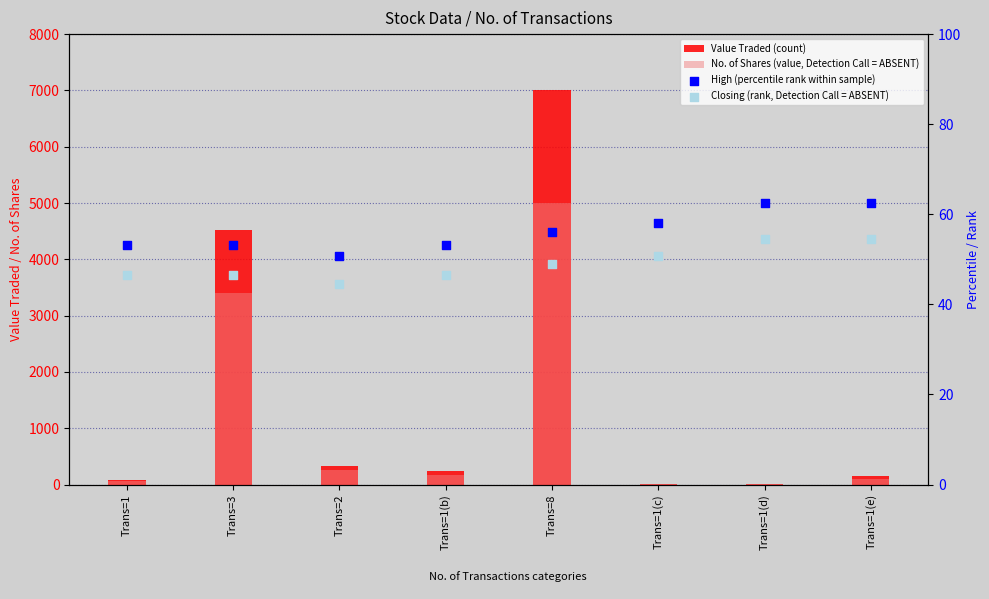

Which series has the largest total across all categories?

Value Traded (count)